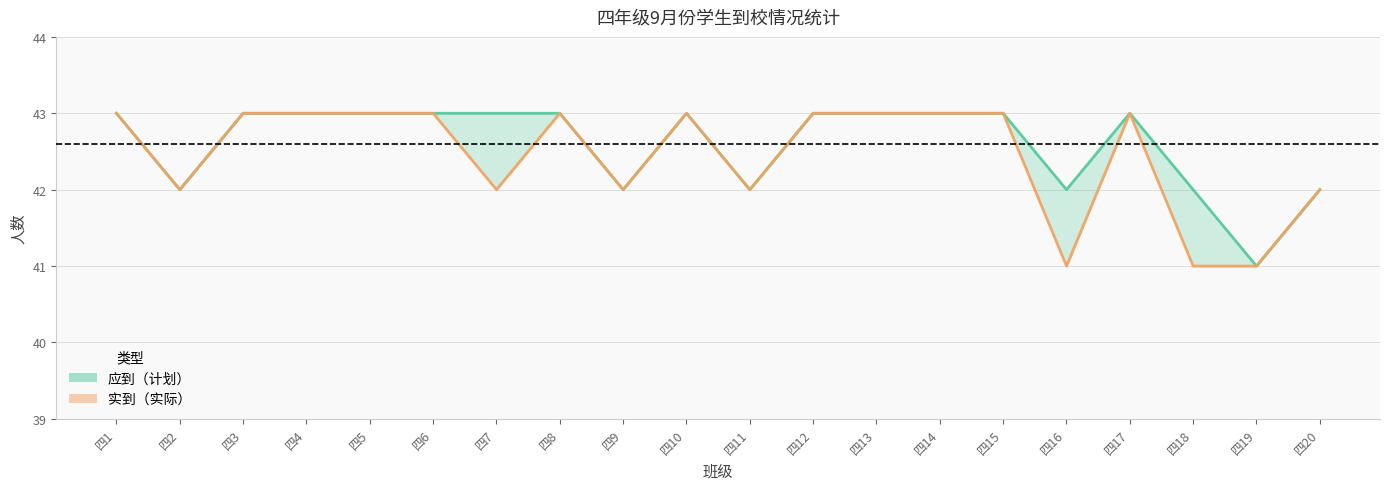

The 实到 series shows 72 at 四13. True or false?

False